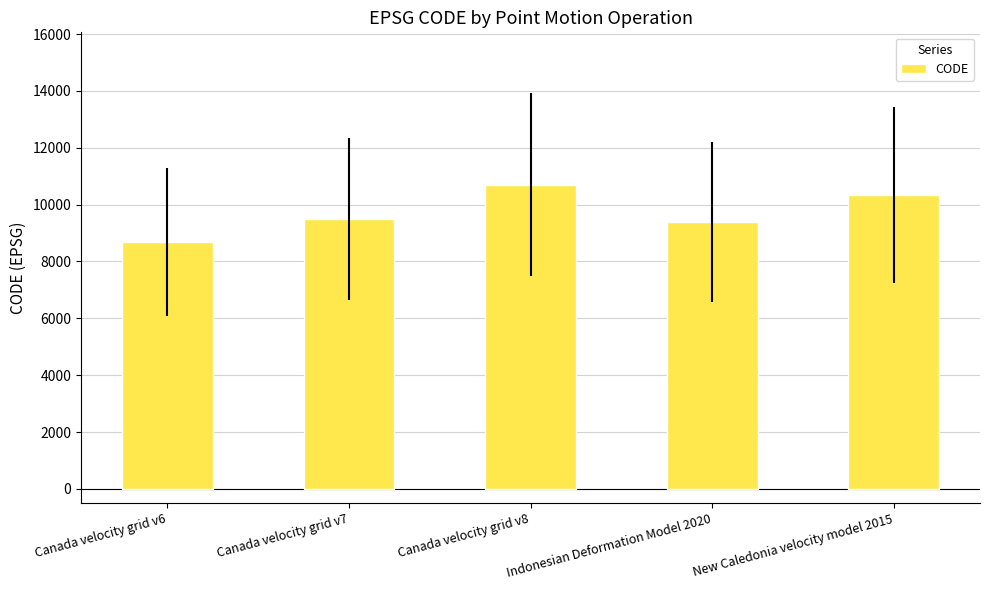

Reading right to left, extract all data points from this chart.

New Caledonia velocity model 2015=10323	Indonesian Deformation Model 2020=9375	Canada velocity grid v8=10707	Canada velocity grid v7=9483	Canada velocity grid v6=8676